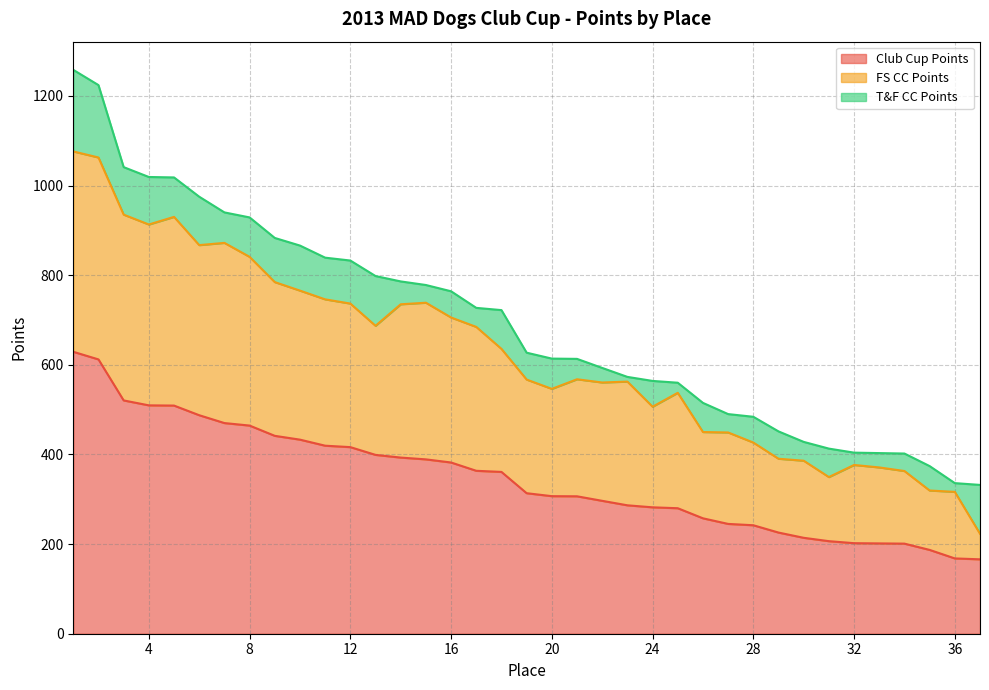

What is the minimum value for Club Cup Points?

166.0